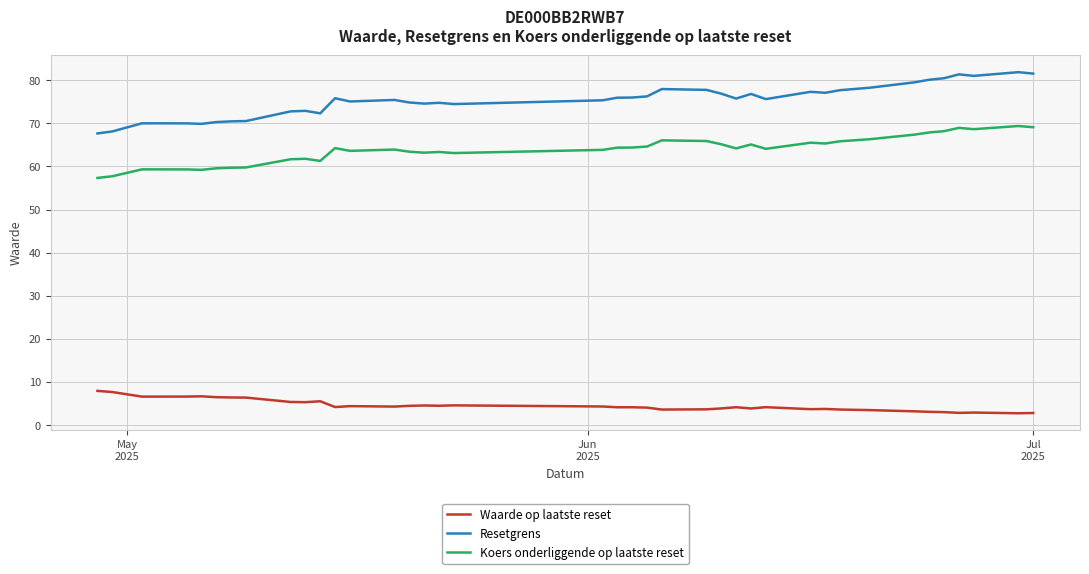

In Koers onderliggende op laatste reset, how many points are higher than both neighbors (excluding endpoints)?

10